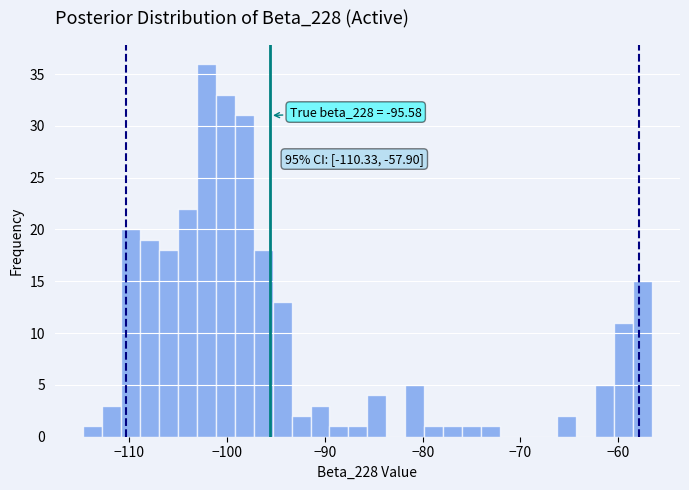

Read against the x-axis, roughly where is the centre of the tallest bar?

-102